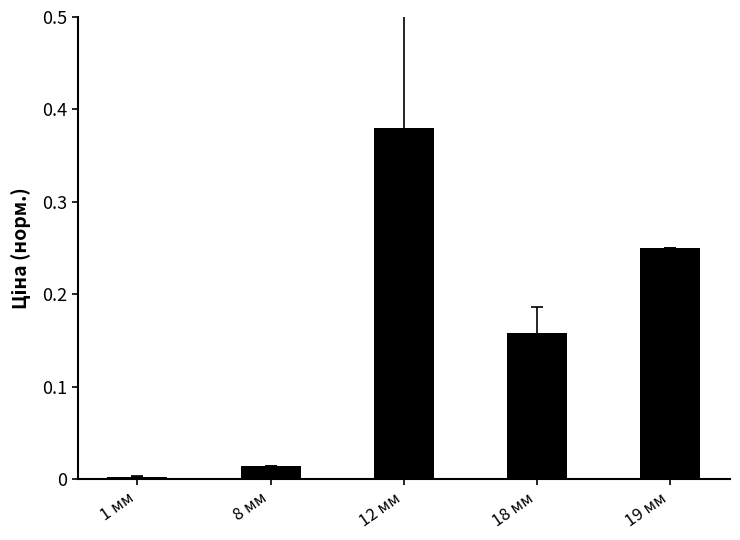

Is it true that the value at 1 мм is 0.0?

True